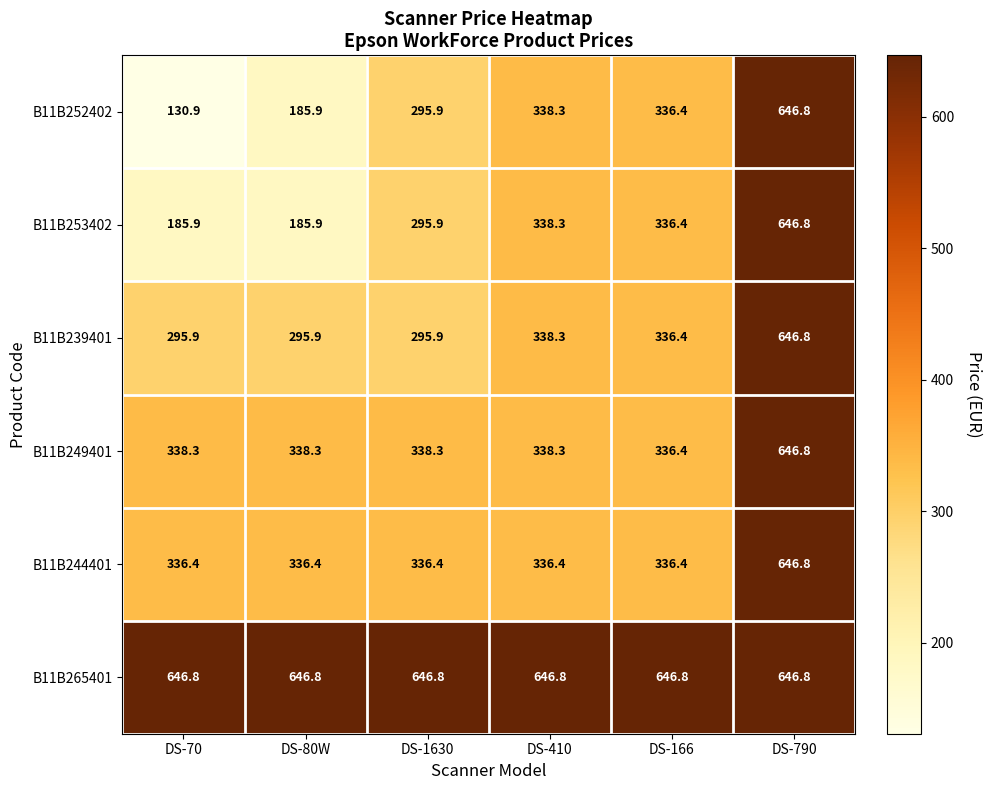

What is the difference between the B11B253402 values at DS-166 and DS-70?

150.5